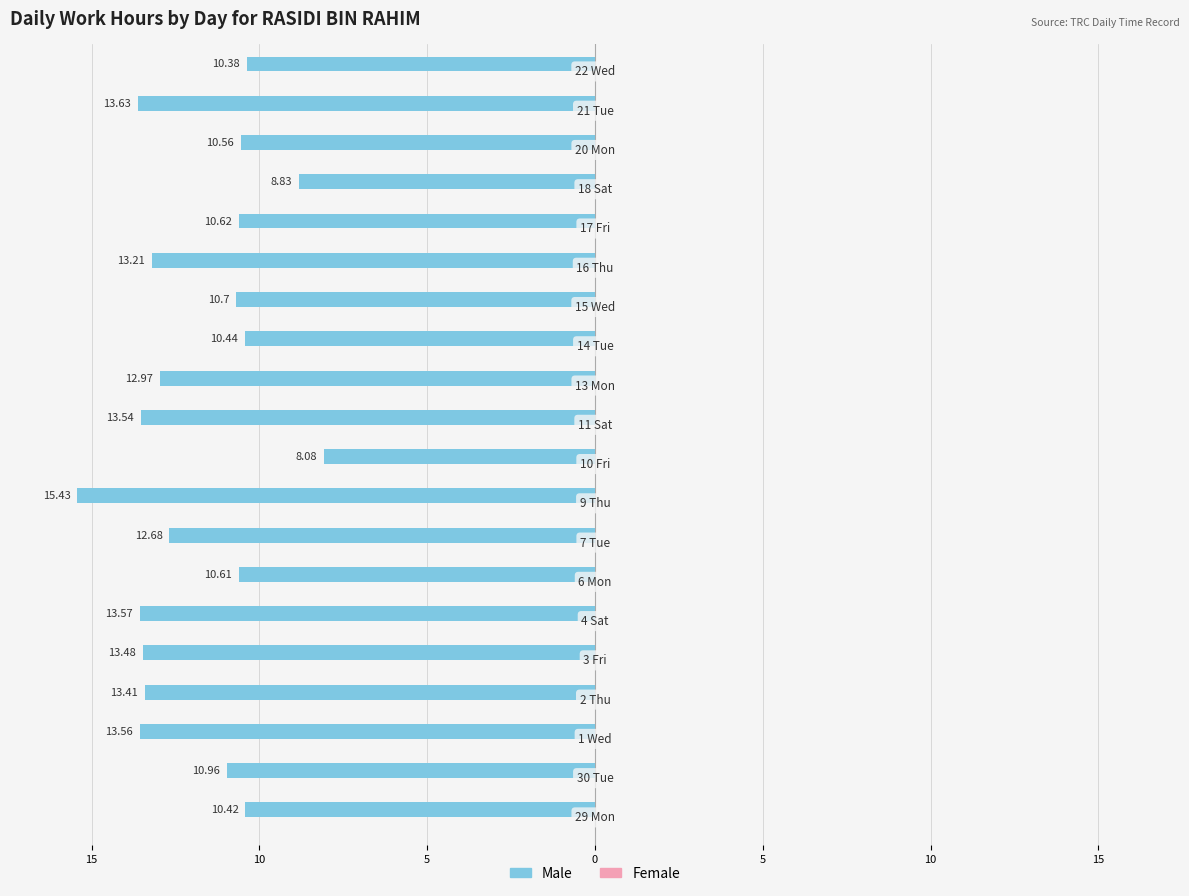

How many categories are shown in the chart?

20